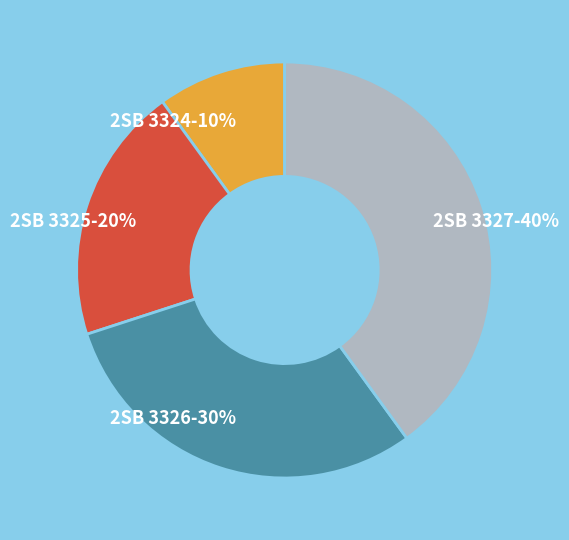

How many segments does this pie chart have?

4